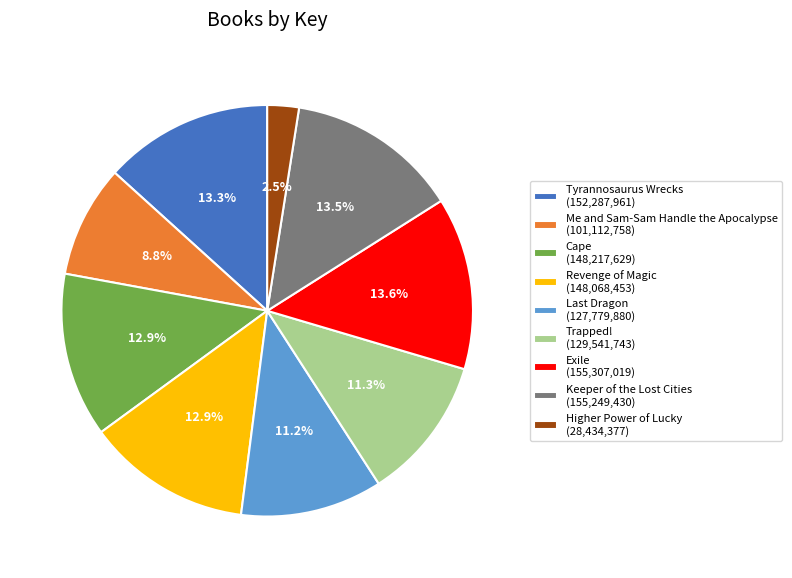

How many slices are in this pie chart?

9